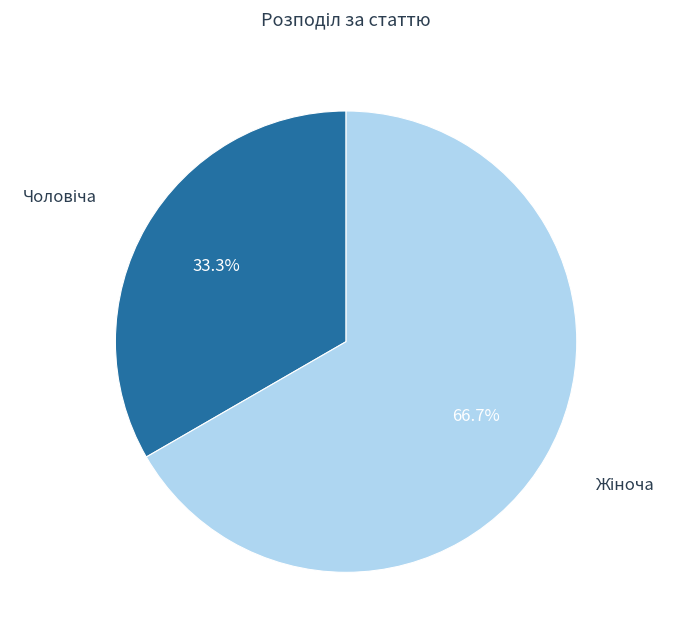

Is there any slice that represents more than half of the pie?

Yes